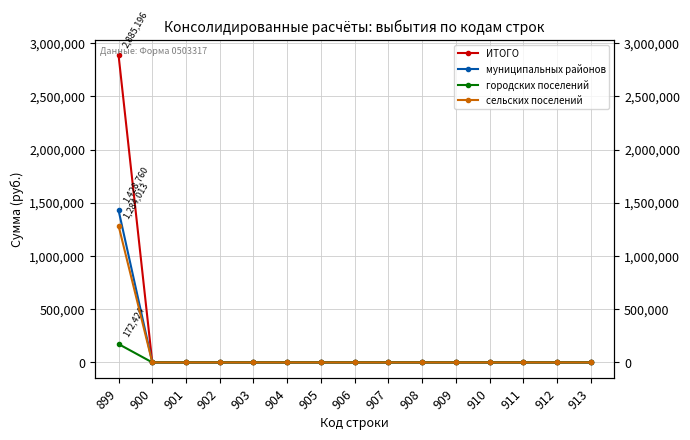

At which category is the sum across all series the highest?

899